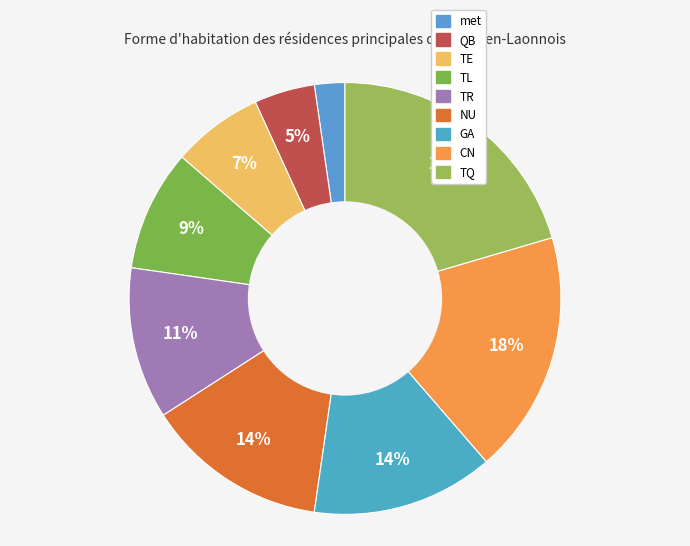

Which slice is the largest?

TQ